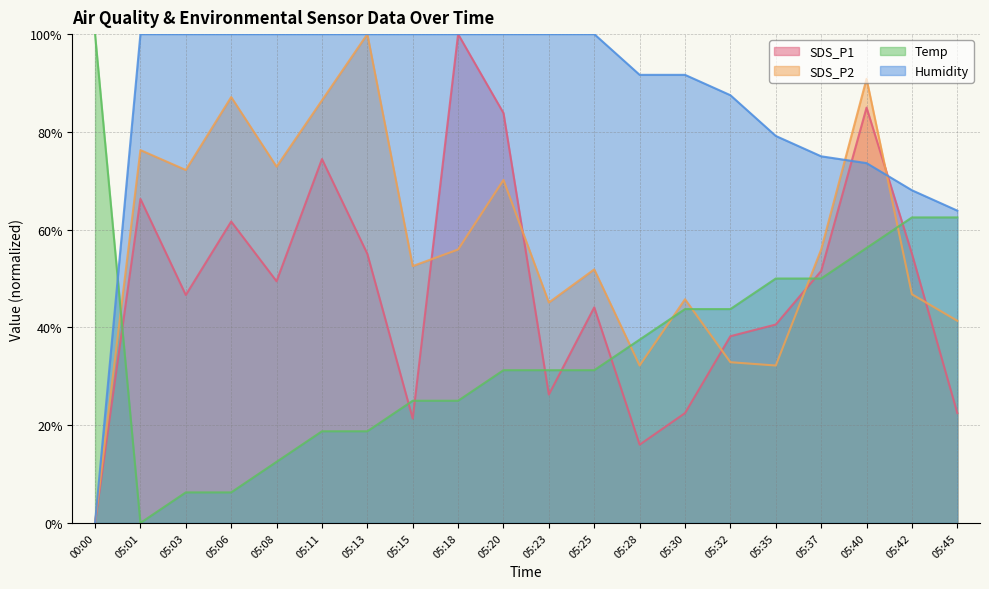

What is the value of the SDS_P1 point at the 7th from the left?

55.1